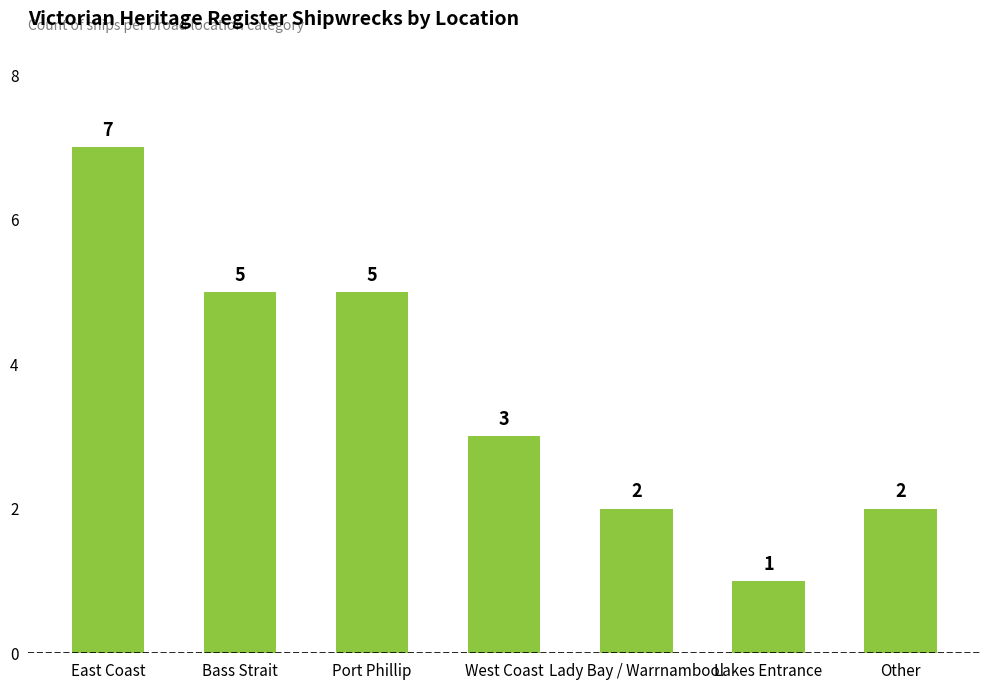

How many distinct data groups are displayed?

1